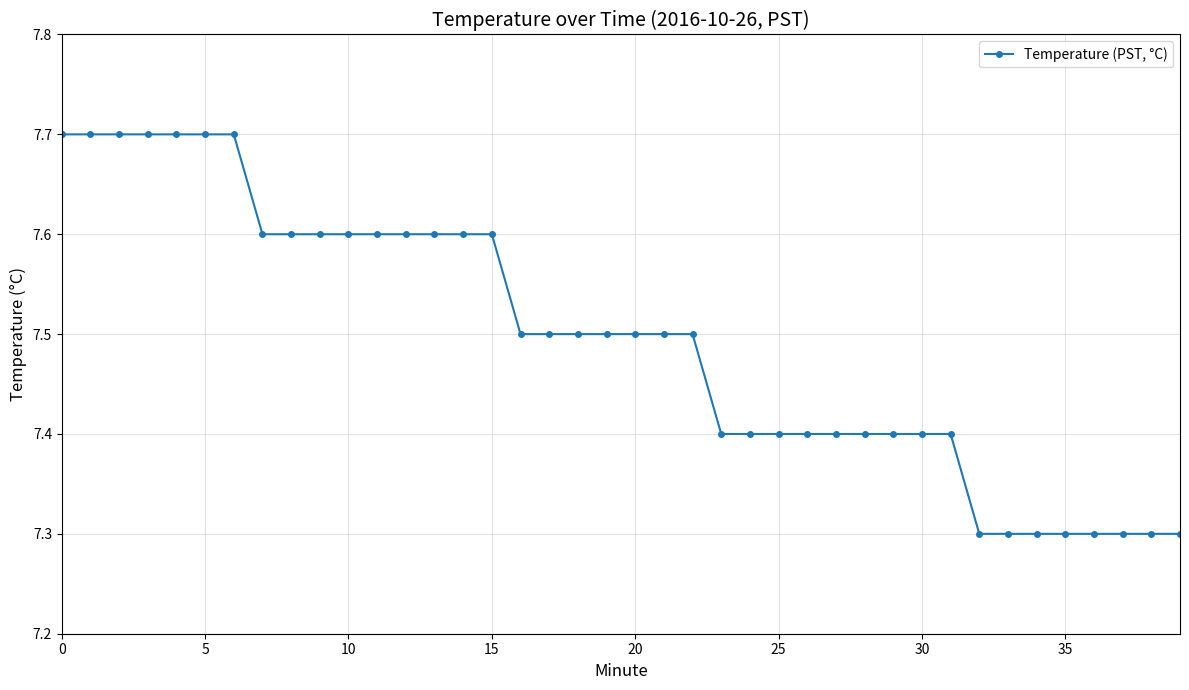

What is the greatest value displayed?

7.7